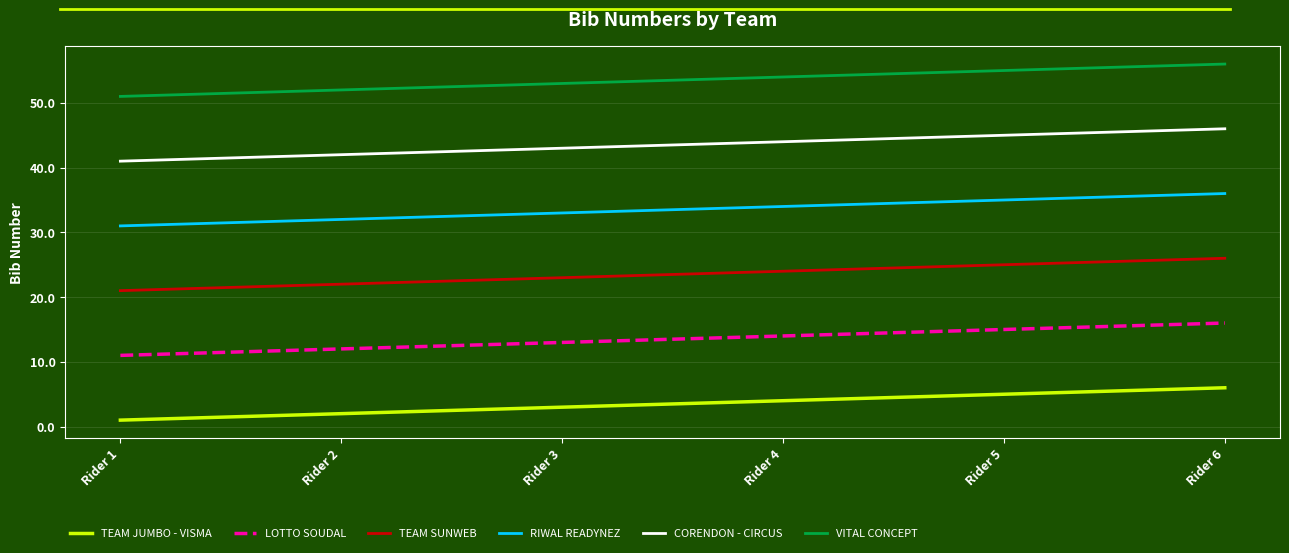

Which series has the largest total across all categories?

VITAL CONCEPT